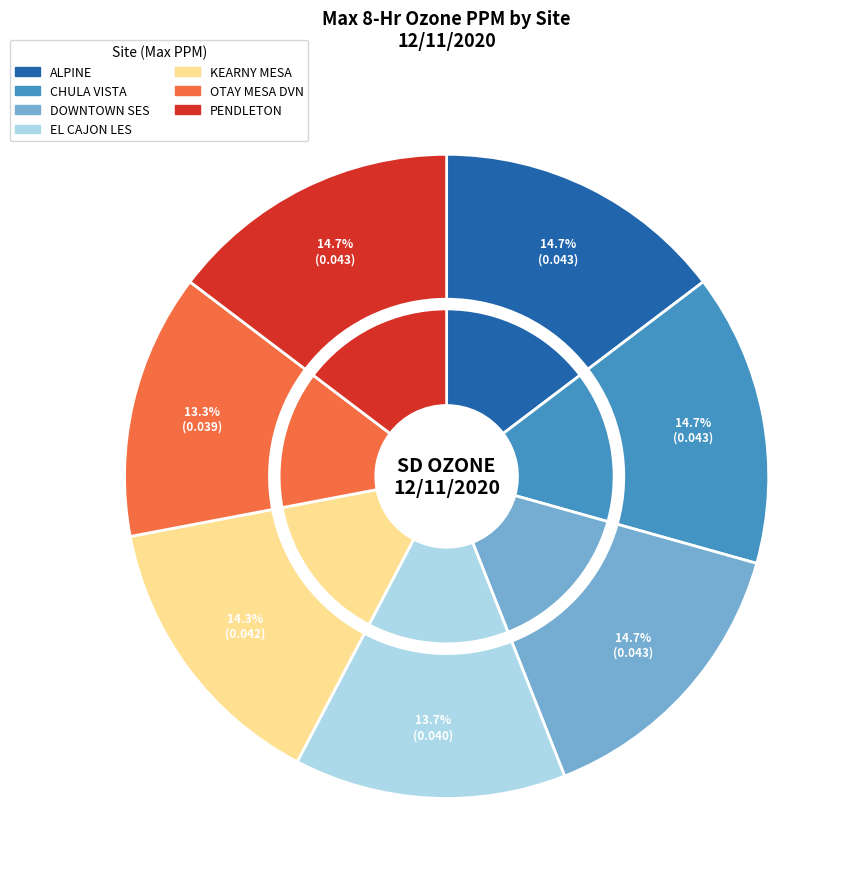

How many slices are in this pie chart?

7